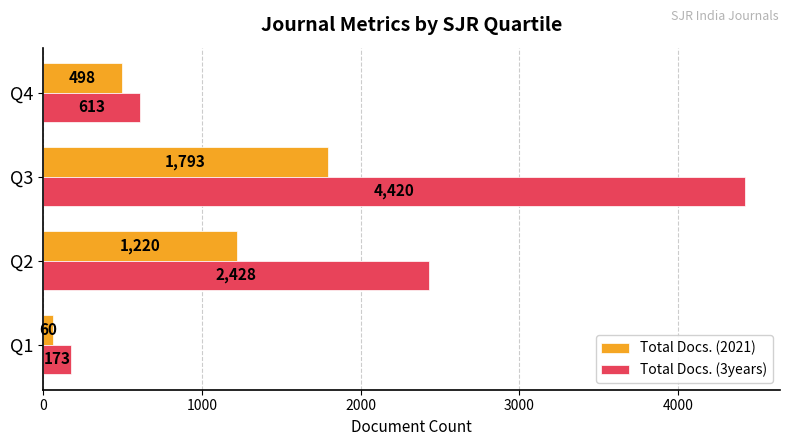

List the labels in order of Total Docs. (2021) value, largest first.

Q3, Q2, Q4, Q1